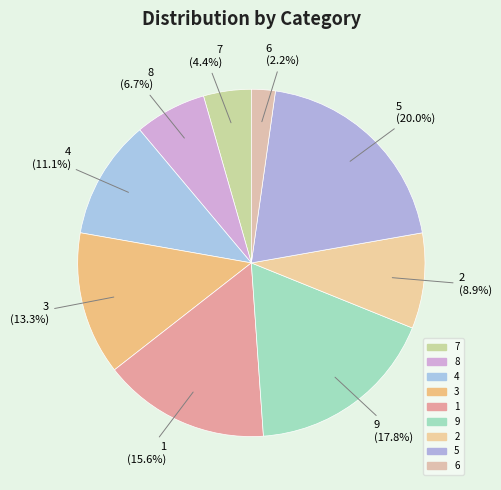

Which has a higher value, 8 or 4?

4